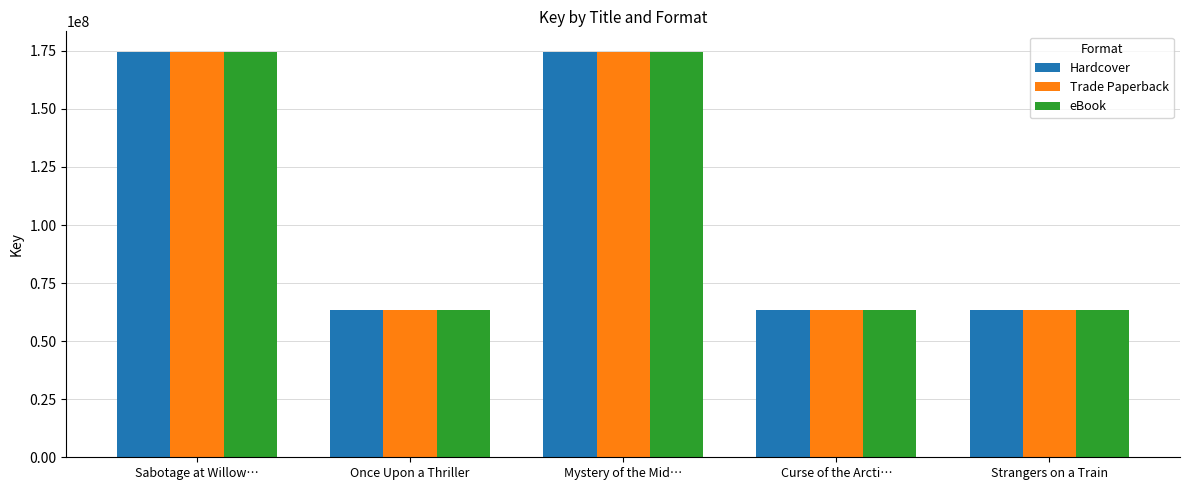

The eBook series shows 63465542 at Once Upon a Thriller. True or false?

True